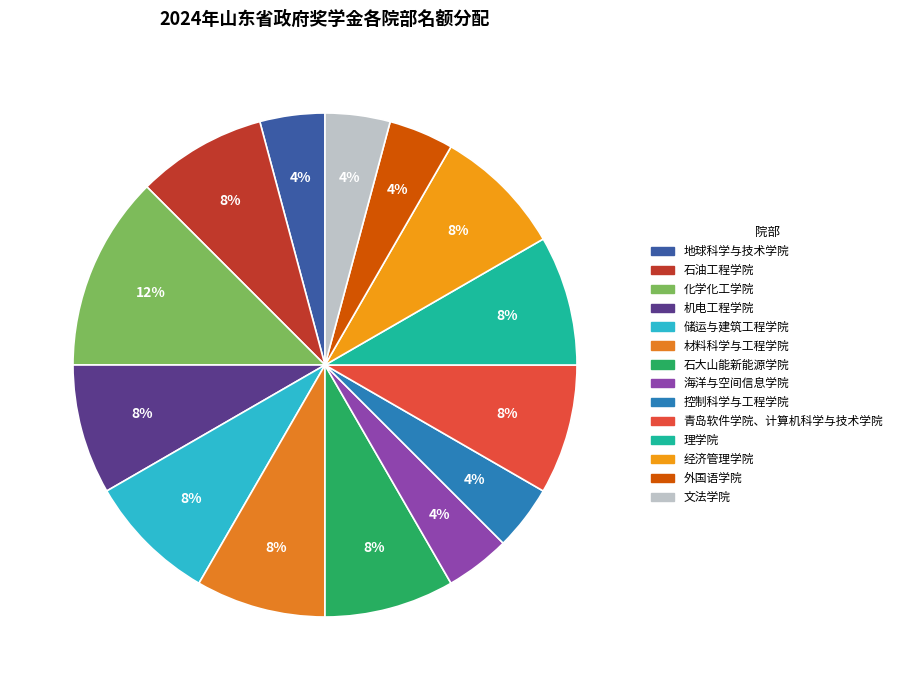

How many segments does this pie chart have?

14